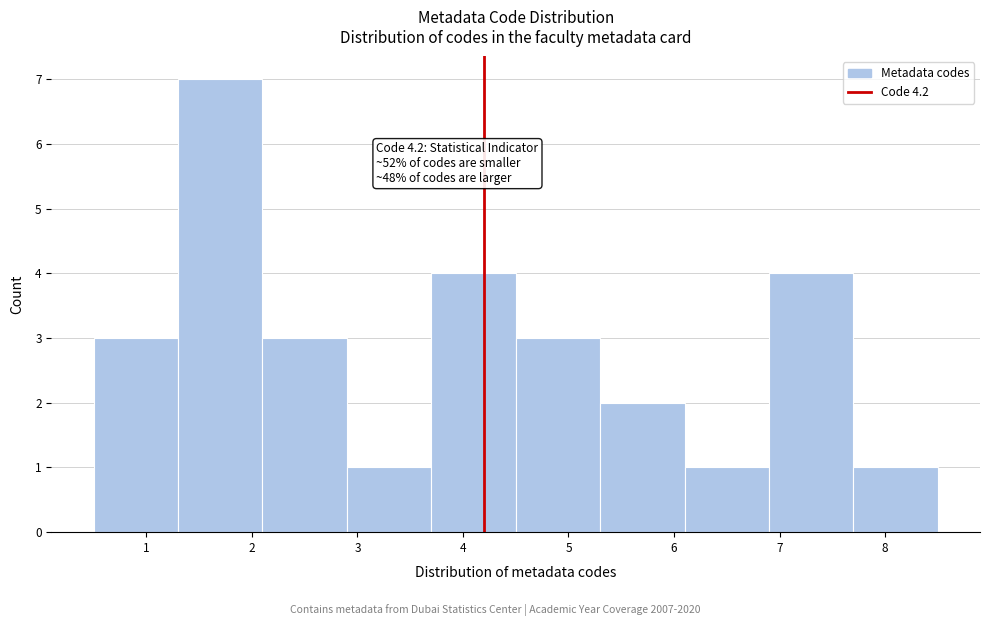

Which range on the x-axis has the tallest bar?

1.3 to 2.1